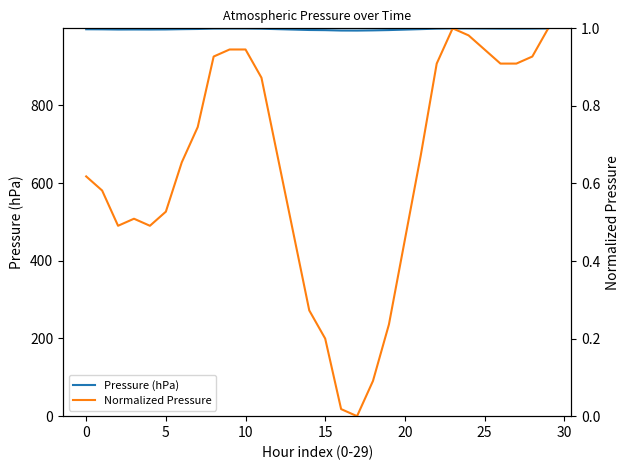

What is the maximum value for Pressure (hPa)?

998.3